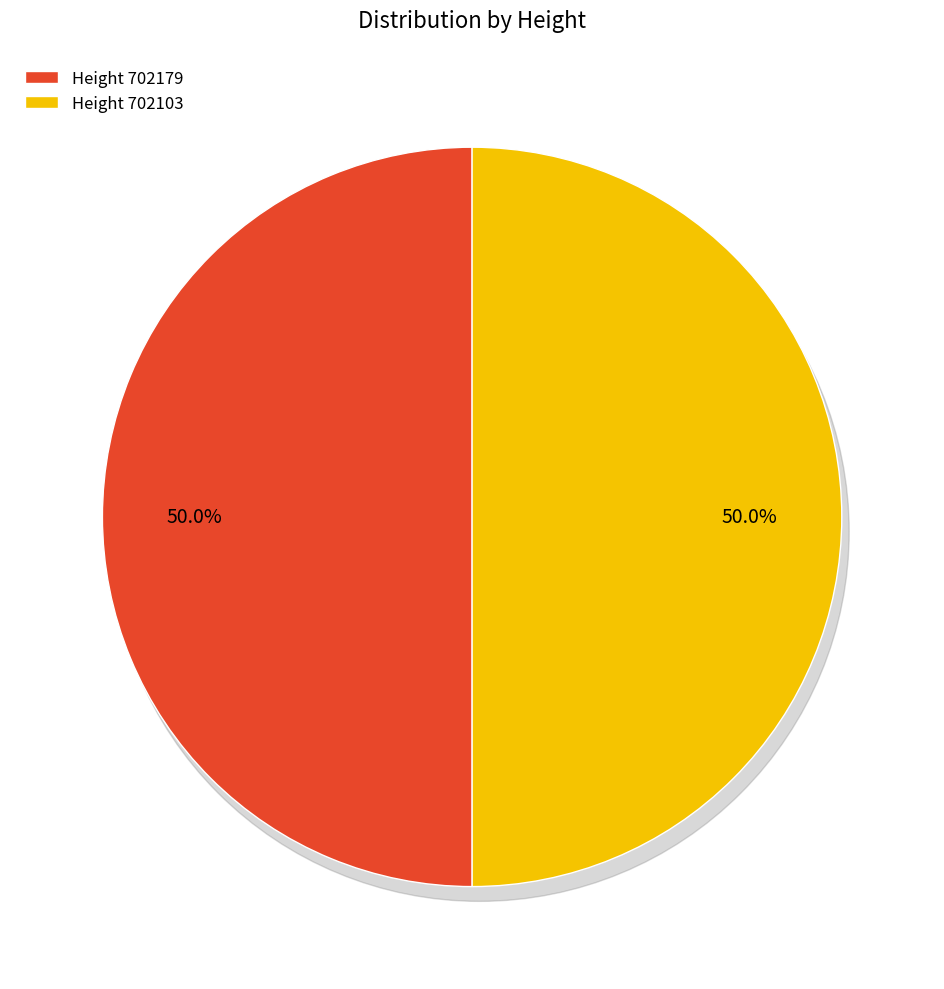

To the nearest percent, what percentage of the pie is 702179?

50%